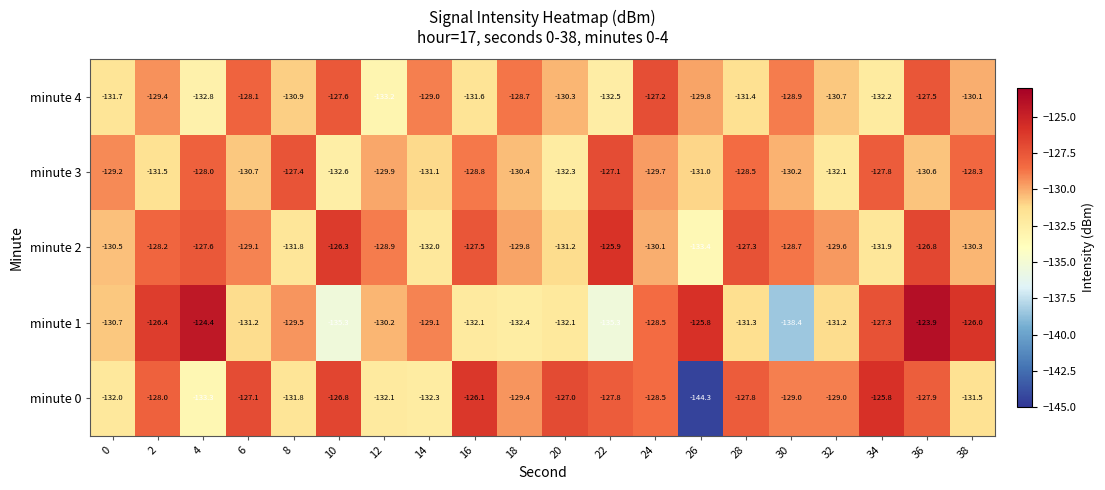

Which series has the largest range (max minus min)?

minute 0